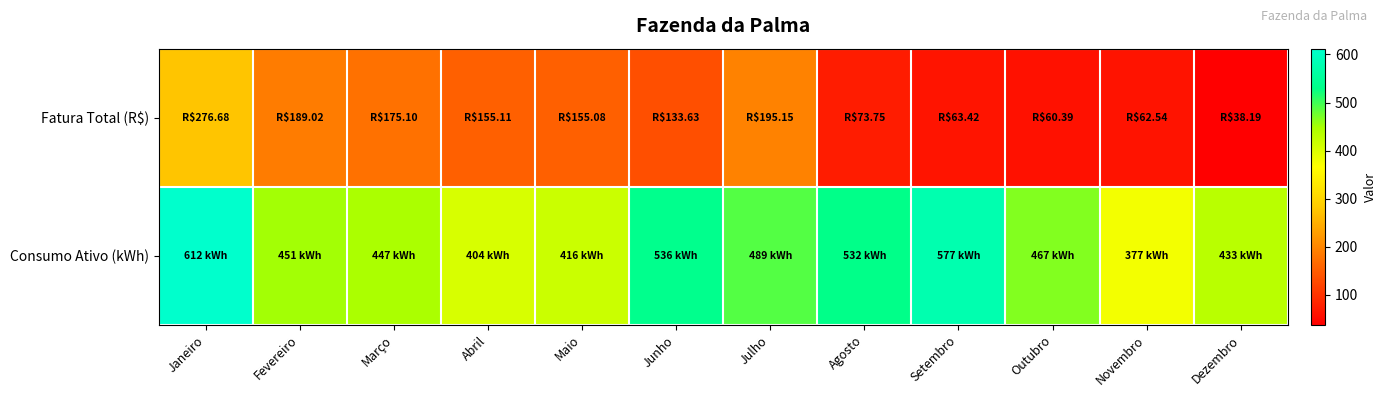

Reading left to right, extract all data points from this chart.

Fatura Total (R$): Janeiro=276.7	Fevereiro=189.0	Março=175.1	Abril=155.1	Maio=155.1	Junho=133.6	Julho=195.2	Agosto=73.8	Setembro=63.4	Outubro=60.4	Novembro=62.5	Dezembro=38.2
Consumo Ativo (kWh): Janeiro=612.0	Fevereiro=451.0	Março=447.0	Abril=404.0	Maio=416.0	Junho=536.0	Julho=489.0	Agosto=532.0	Setembro=577.0	Outubro=467.0	Novembro=377.0	Dezembro=433.0